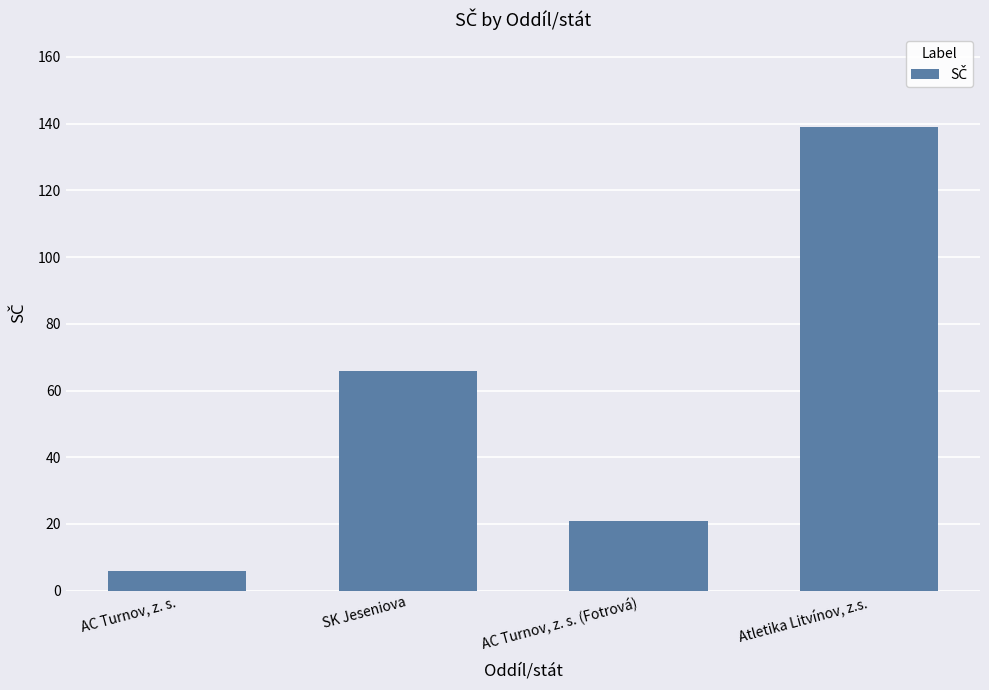

Where is the data nearest to the value 72?

SK Jeseniova